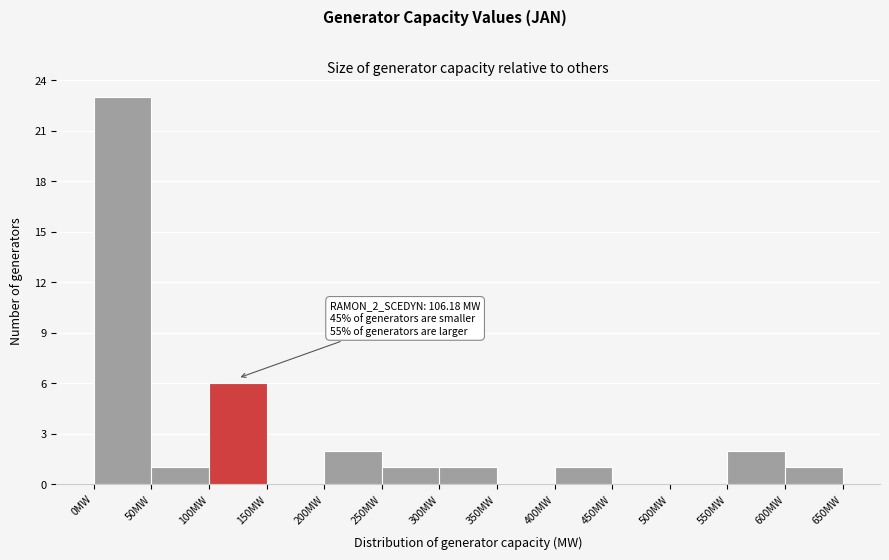

Over which range of the x-axis is the bar tallest?

0 to 50